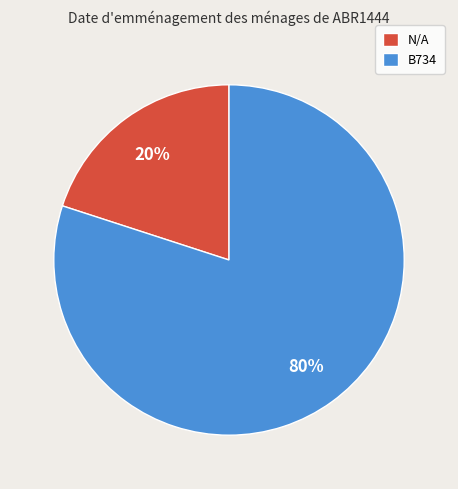

Rank the categories by value from highest to lowest.

B734, N/A